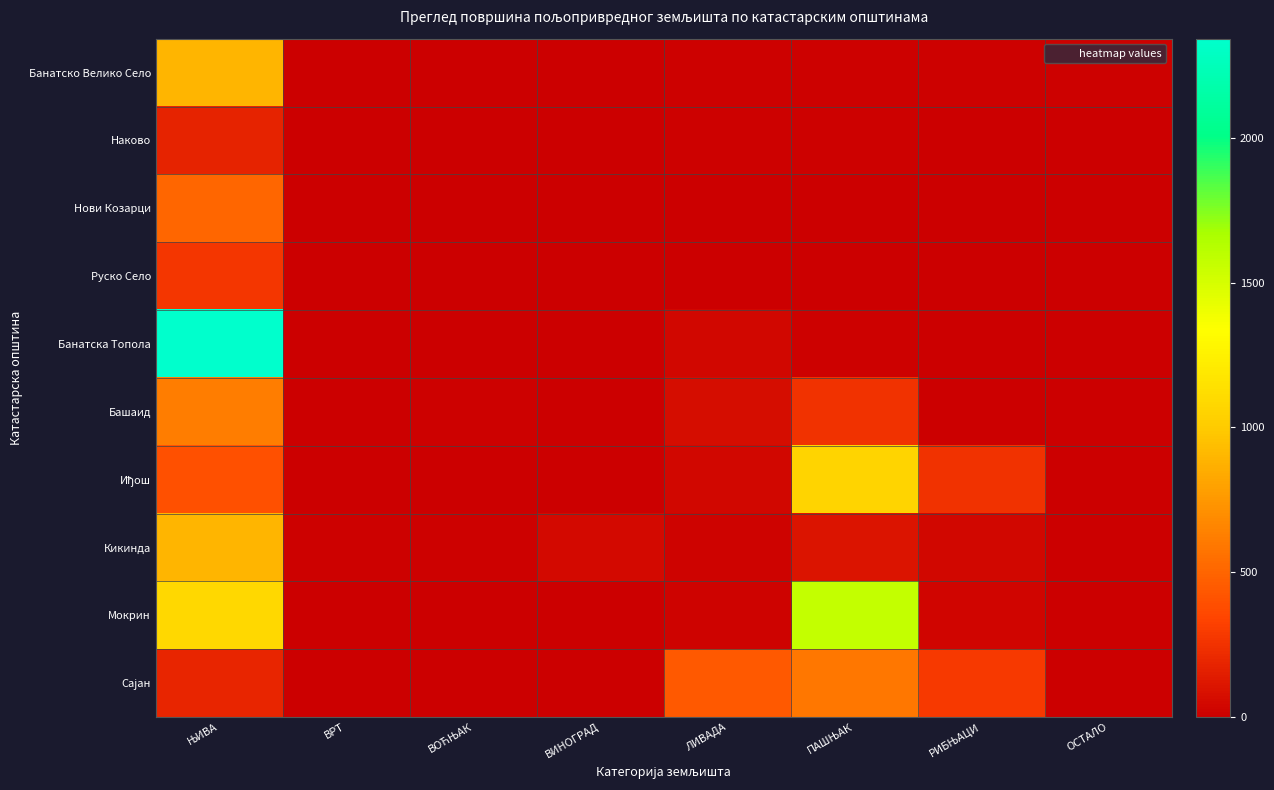

Which series has the widest spread of values?

Банатска Топола